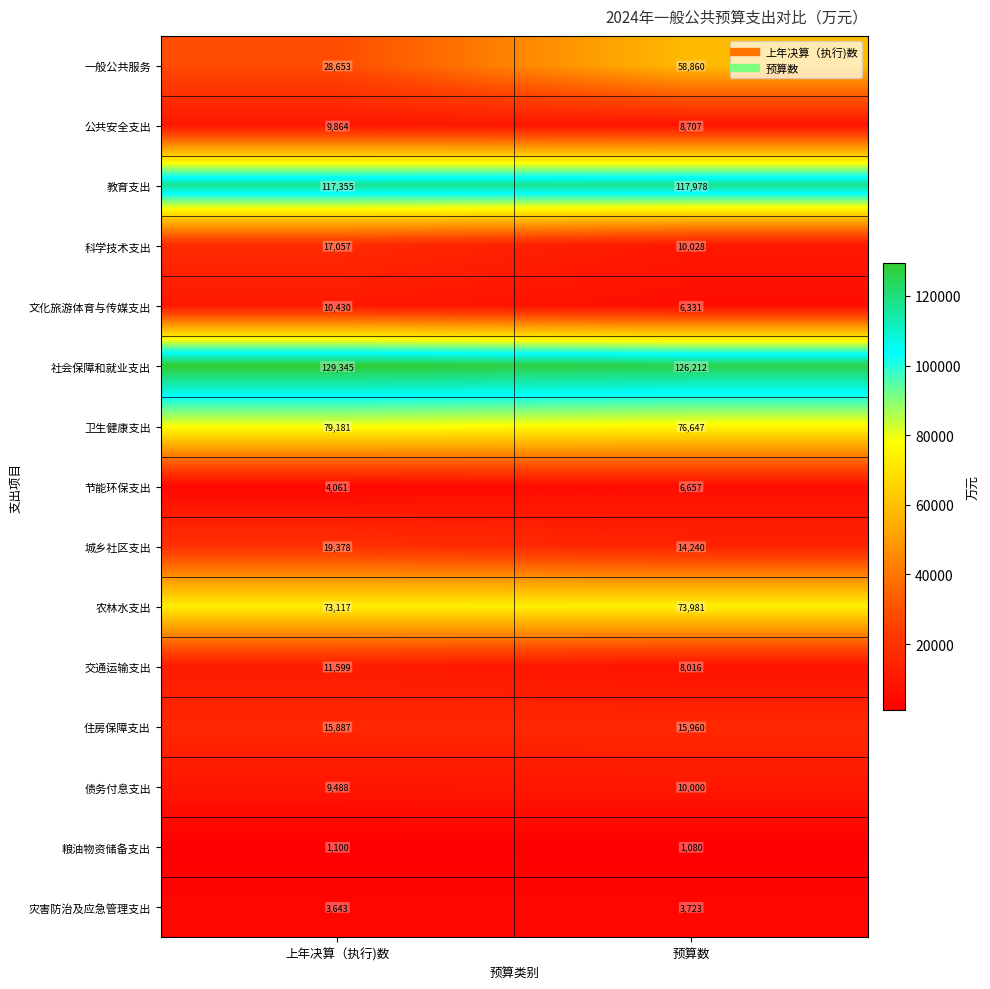

Between 上年决算（执行)数 and 预算数, which series saw the biggest shift?

一般公共服务